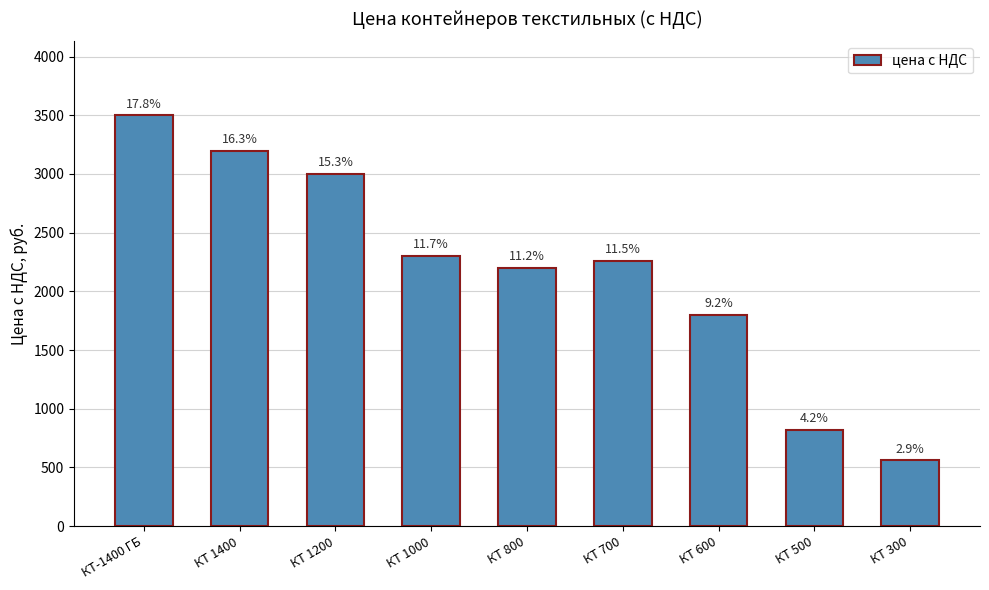

Rank the categories by value from lowest to highest.

КТ 300, КТ 500, КТ 600, КТ 800, КТ 700, КТ 1000, КТ 1200, КТ 1400, КТ-1400 ГБ